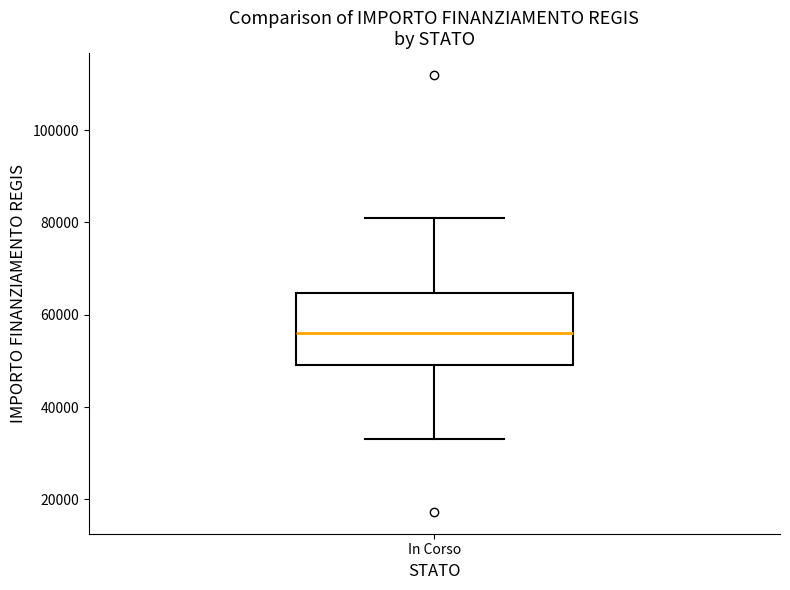

Transcribe this box plot: give where the median line is, the range the box spans, and where the two whiskers end, as read against the y-axis. The values are not printed on the chart, so give them approximately, as read against the axis.

median 56000, box 50000 to 64000, whiskers 32000 to 80000